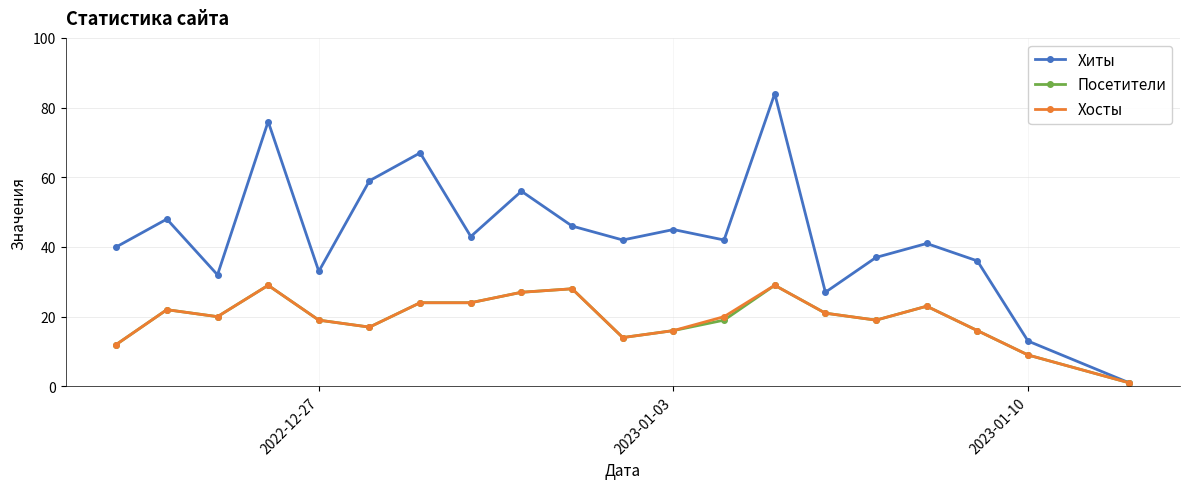

Reading right to left, list all the values displayed in this chart.

Хиты: 1	13	36	41	37	27	84	42	45	42	46	56	43	67	59	33	76	32	48	40
Посетители: 1	9	16	23	19	21	29	19	16	14	28	27	24	24	17	19	29	20	22	12
Хосты: 1	9	16	23	19	21	29	20	16	14	28	27	24	24	17	19	29	20	22	12